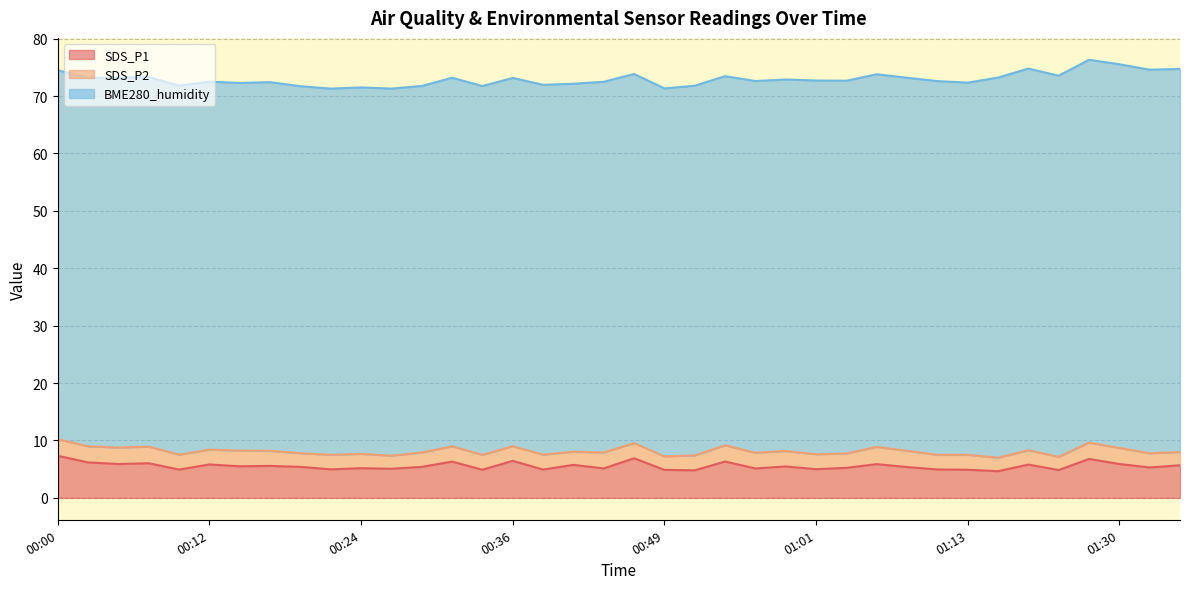

Reading left to right, transcribe all the data shown in this chart.

SDS_P1: 00:00=7.3	00:02=6.2	00:05=5.9	00:07=6.0	00:10=4.9	00:12=5.8	00:14=5.5	00:17=5.6	00:19=5.4	00:22=5.0	00:24=5.2	00:27=5.1	00:29=5.4	00:32=6.3	00:34=4.9	00:36=6.5	00:39=4.9	00:41=5.8	00:44=5.1	00:46=6.9	00:49=4.9	00:51=4.8	00:54=6.3	00:56=5.1	00:58=5.5	01:01=5.0	01:03=5.2	01:06=5.9	01:08=5.4	01:11=5.0	01:13=4.9	01:21=4.7	01:23=5.8	01:26=4.8	01:28=6.8	01:30=5.9	01:33=5.3	01:35=5.7
SDS_P2: 00:00=2.9	00:02=2.8	00:05=2.9	00:07=2.9	00:10=2.6	00:12=2.6	00:14=2.7	00:17=2.6	00:19=2.4	00:22=2.5	00:24=2.5	00:27=2.3	00:29=2.5	00:32=2.7	00:34=2.6	00:36=2.5	00:39=2.6	00:41=2.3	00:44=2.8	00:46=2.6	00:49=2.4	00:51=2.6	00:54=2.8	00:56=2.7	00:58=2.7	01:01=2.6	01:03=2.5	01:06=3.0	01:08=2.8	01:11=2.5	01:13=2.6	01:21=2.4	01:23=2.5	01:26=2.3	01:28=2.9	01:30=2.8	01:33=2.5	01:35=2.3
BME280_humidity: 00:00=64.3	00:02=64.2	00:05=64.5	00:07=64.4	00:10=64.3	00:12=64.1	00:14=64.0	00:17=64.2	00:19=63.9	00:22=63.8	00:24=63.8	00:27=63.9	00:29=63.9	00:32=64.2	00:34=64.2	00:36=64.2	00:39=64.4	00:41=64.1	00:44=64.6	00:46=64.3	00:49=64.1	00:51=64.4	00:54=64.3	00:56=64.8	00:58=64.7	01:01=65.1	01:03=64.9	01:06=64.9	01:08=65.0	01:11=65.1	01:13=64.8	01:21=66.2	01:23=66.5	01:26=66.4	01:28=66.7	01:30=66.8	01:33=66.8	01:35=66.7